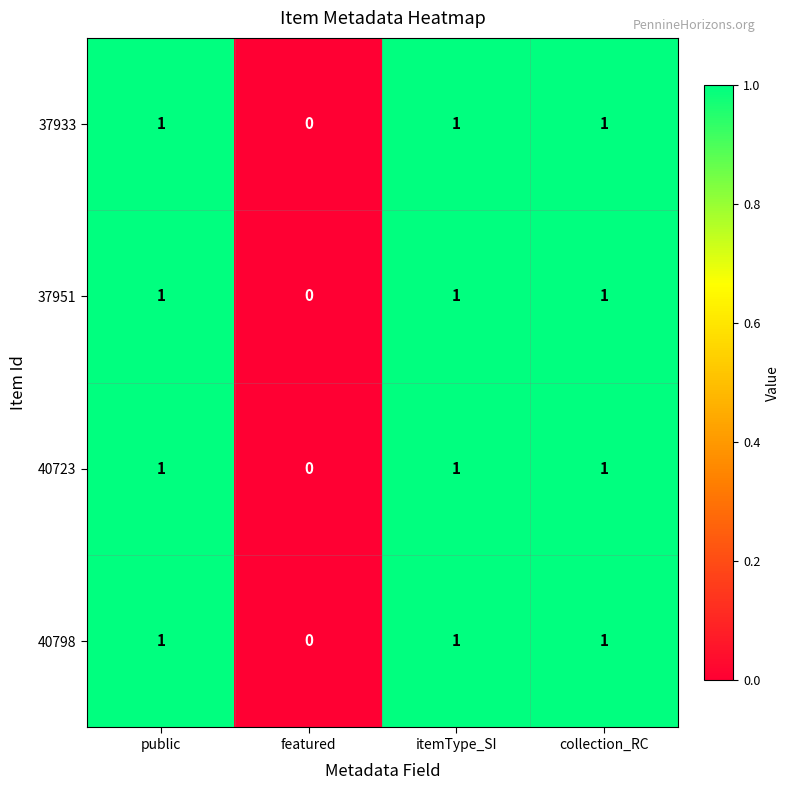

The value of 37933 at itemType_SI is 0. True or false?

False